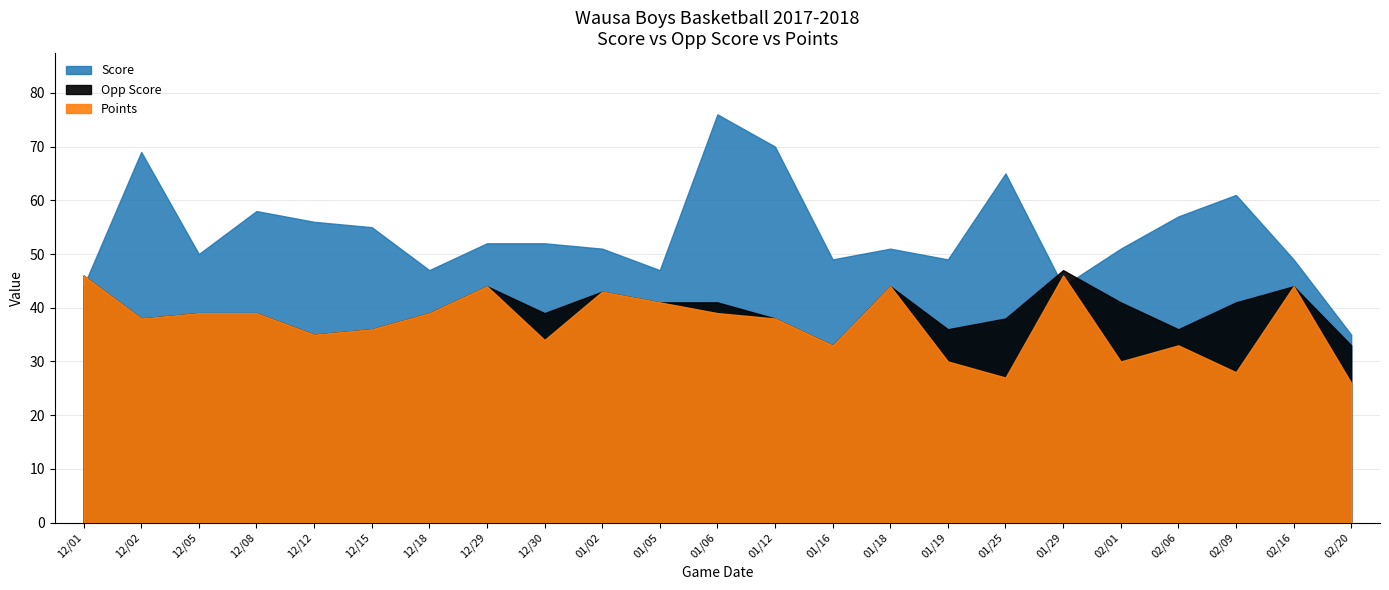

What is the label of the 3rd point from the right?

02/09